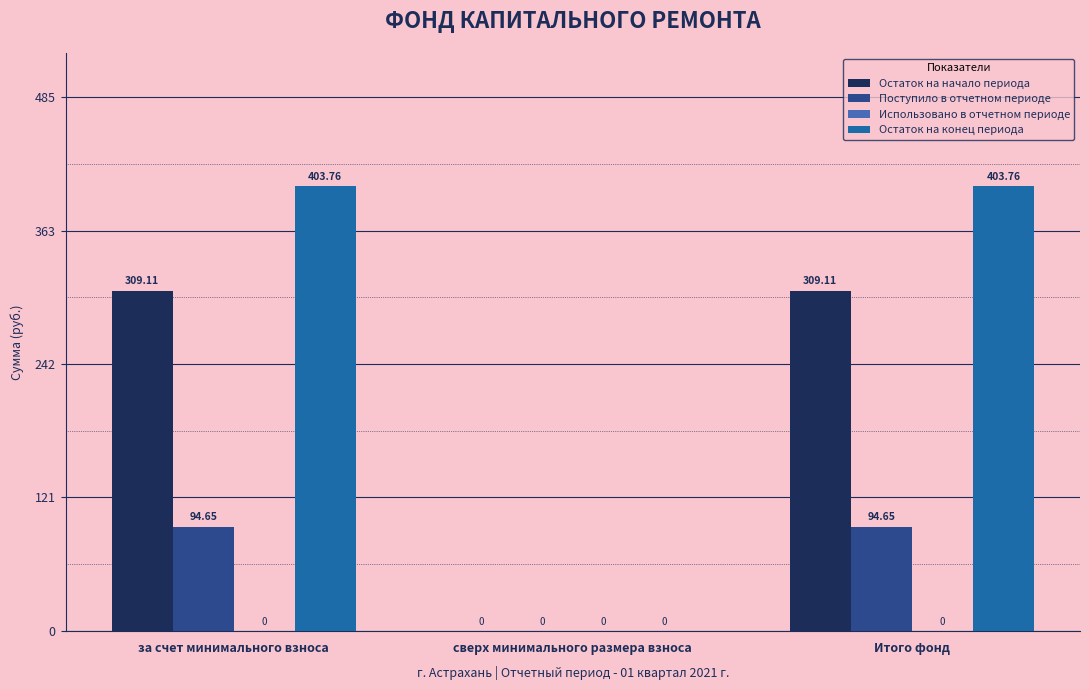

How many data points does each series have?

3